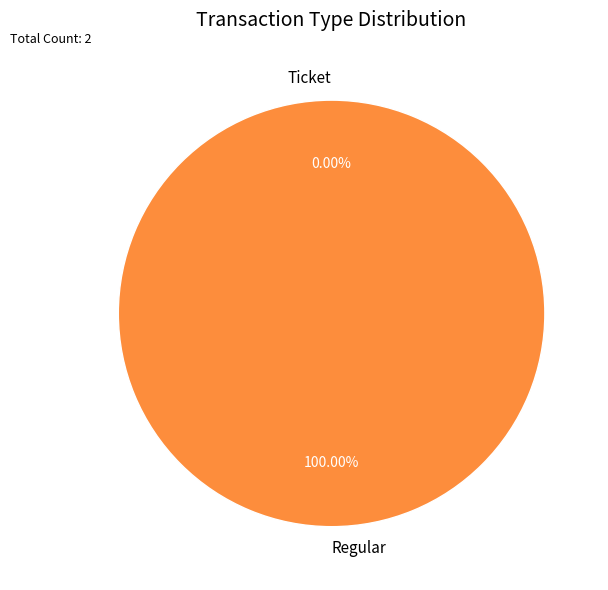

To the nearest percent, what portion does Regular represent?

100%